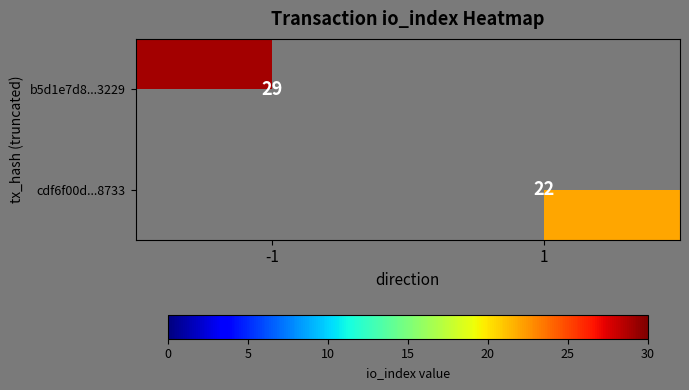

Is the value of cdf6f00d...8733 at 1 greater than the value of b5d1e7d8...3229 at -1?

No